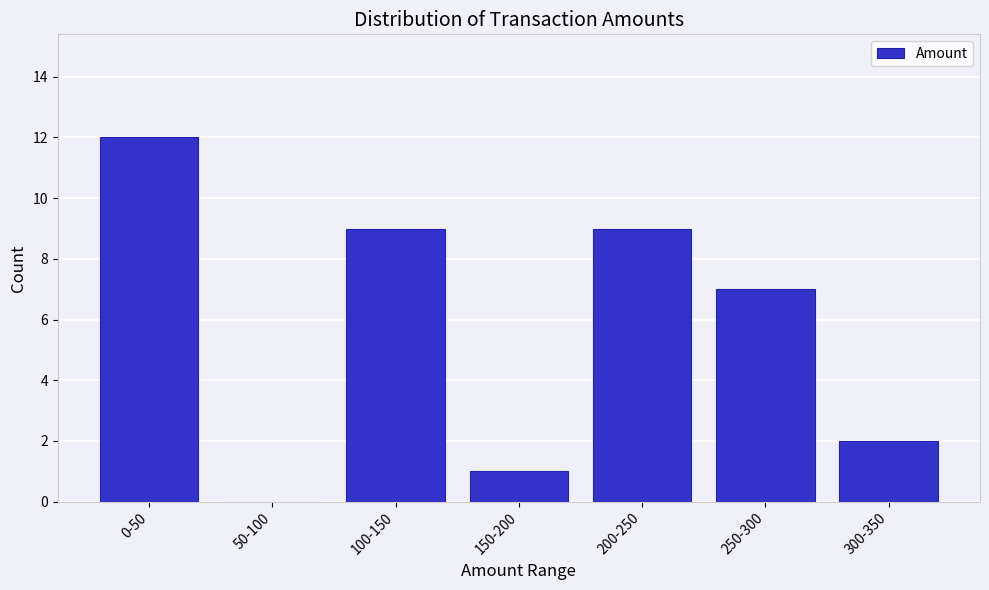

Reading left to right, transcribe all the data shown in this chart.

0-50=12	50-100=0	100-150=9	150-200=1	200-250=9	250-300=7	300-350=2